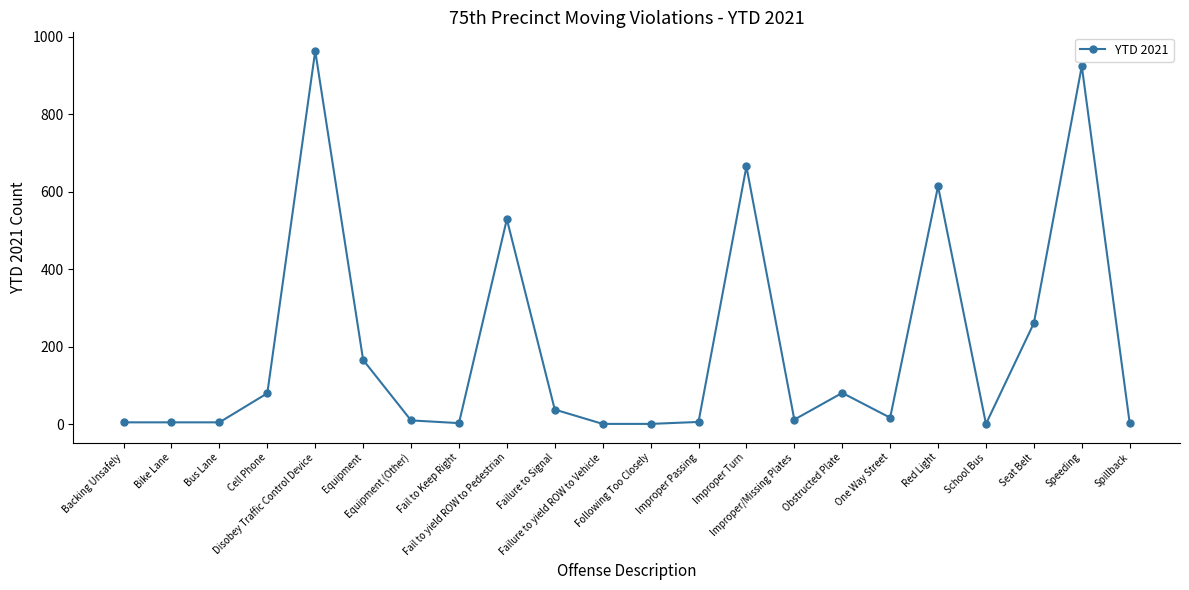

What is the change in value from One Way Street to Speeding?

+907